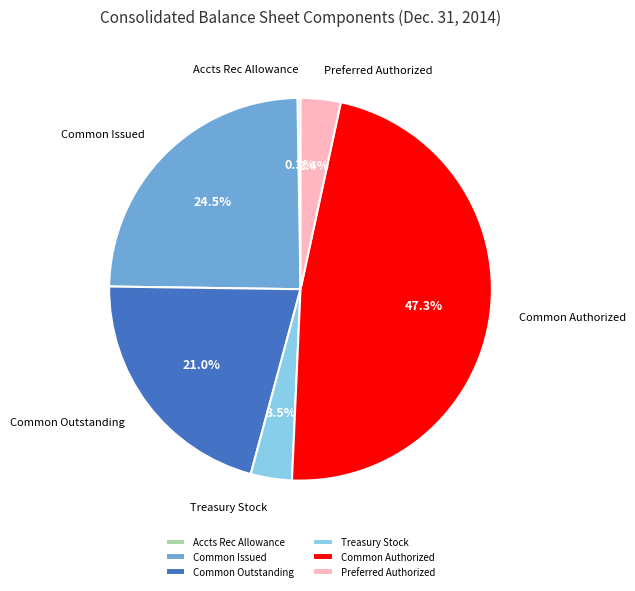

Which has a higher value, Common Issued or Preferred Authorized?

Common Issued